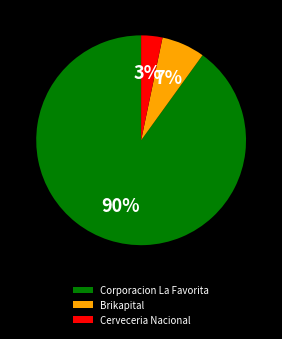

Do Corporacion La Favorita and Cerveceria Nacional together represent more than half of the pie?

Yes